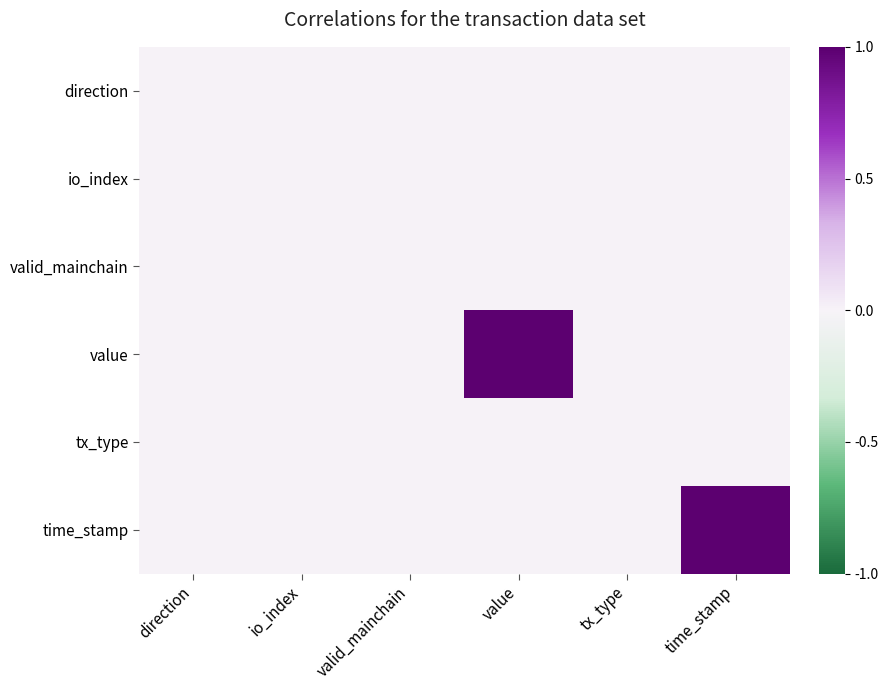

What is the maximum value shown in the chart?

1.0